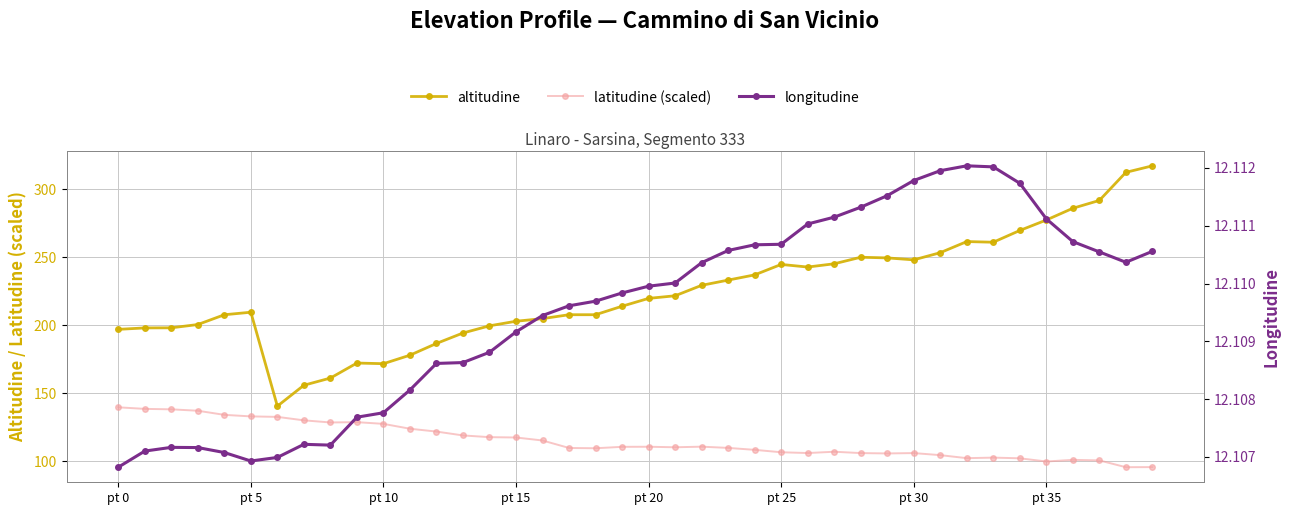

Does the chart display data point markers on the line(s)?

Yes